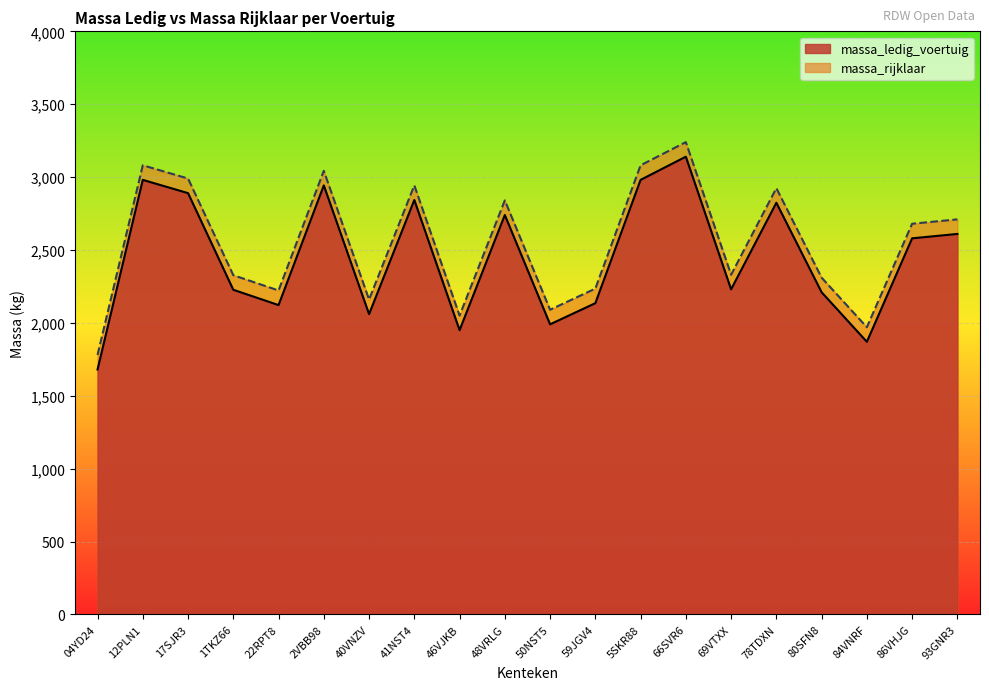

What is the value of the massa_rijklaar point at the 2nd from the left?

3081